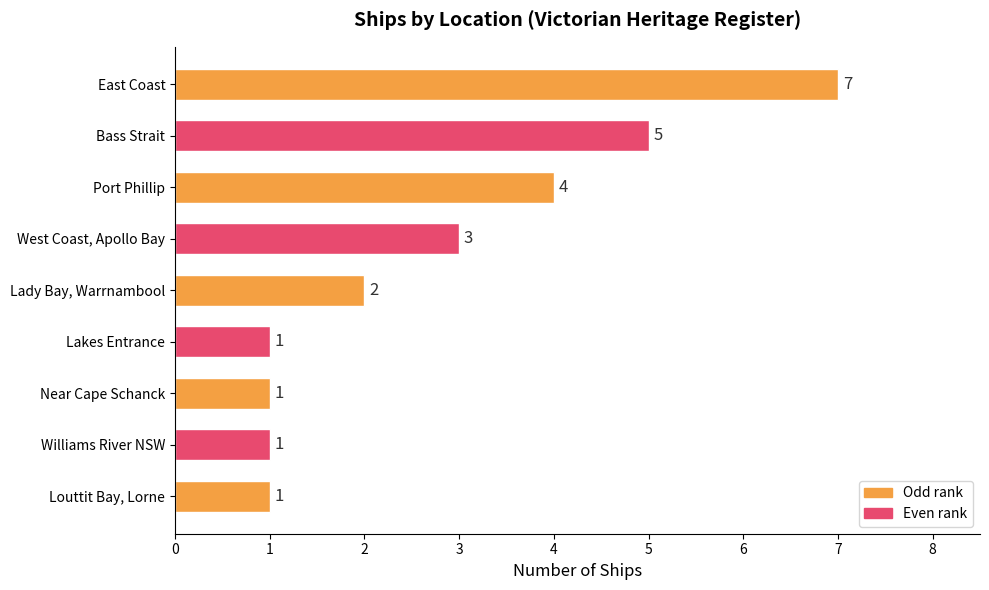

The value at Port Phillip is 4. True or false?

True